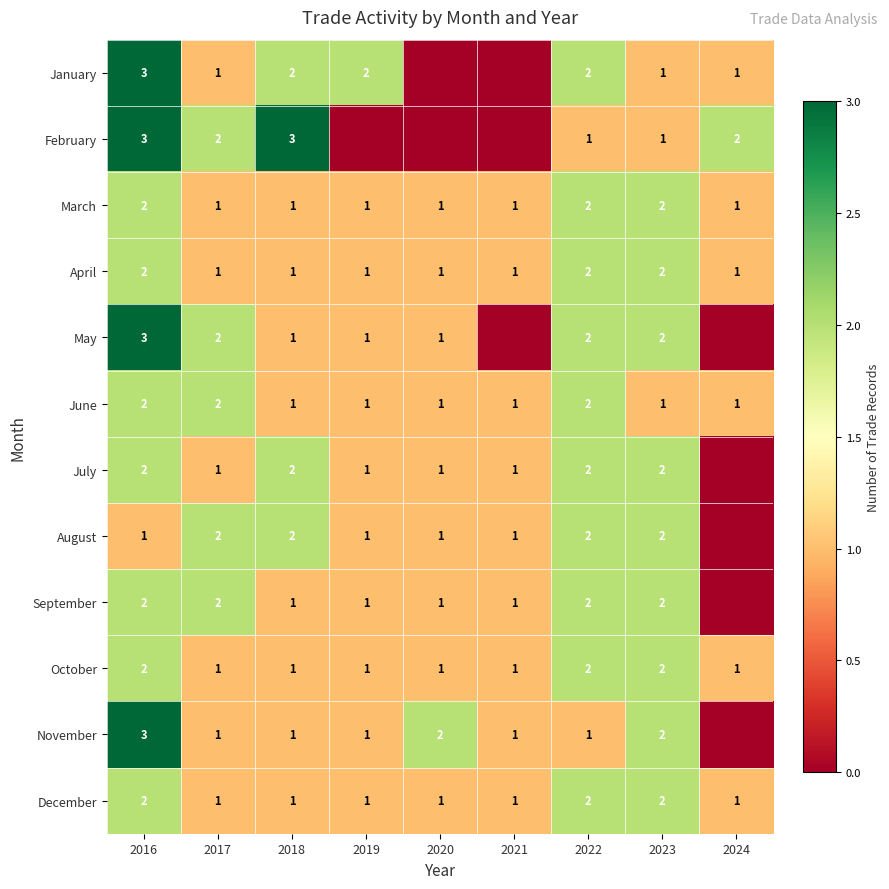

Count the number of categories in the chart.

9